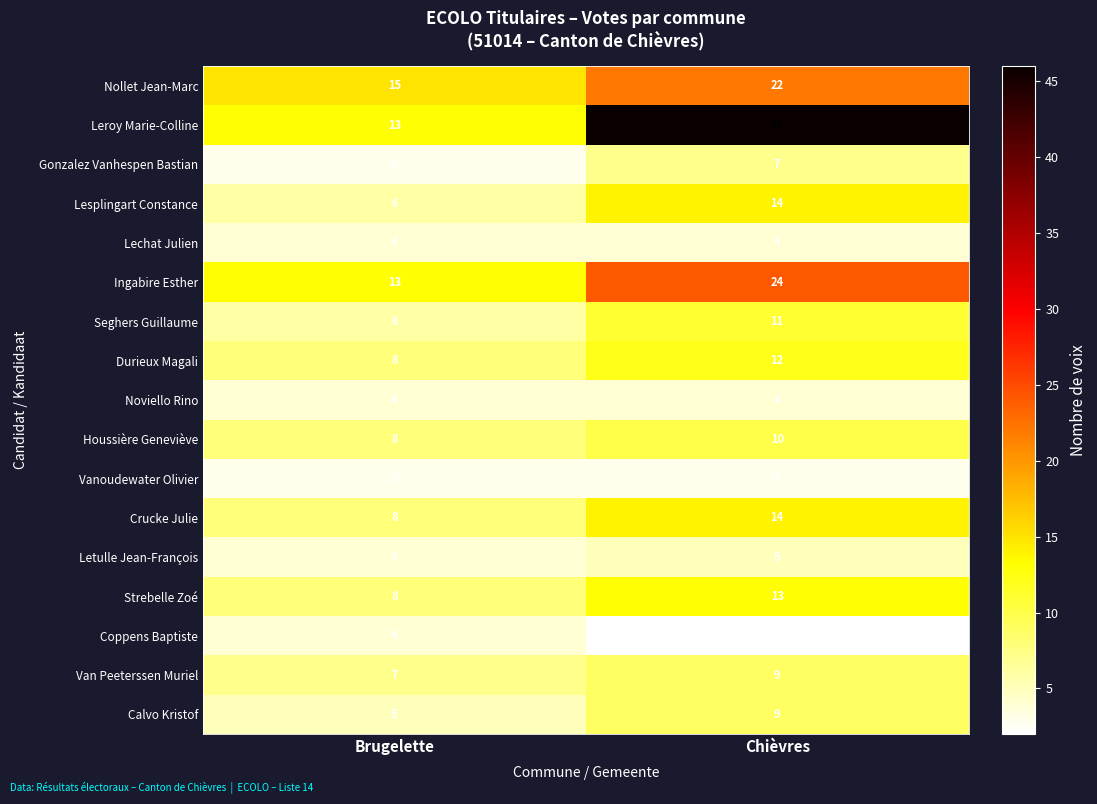

How many categories are shown in the chart?

2